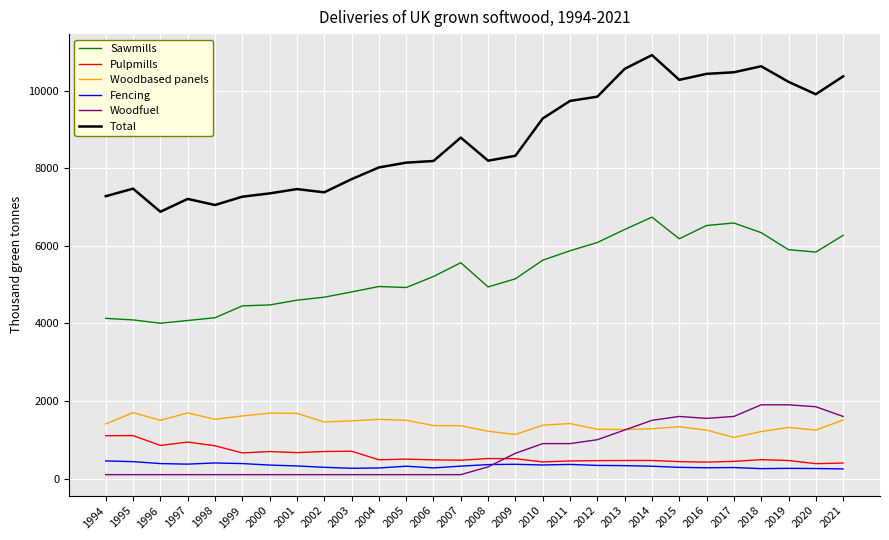

True or false: Sawmills and Total cross at least once.

False